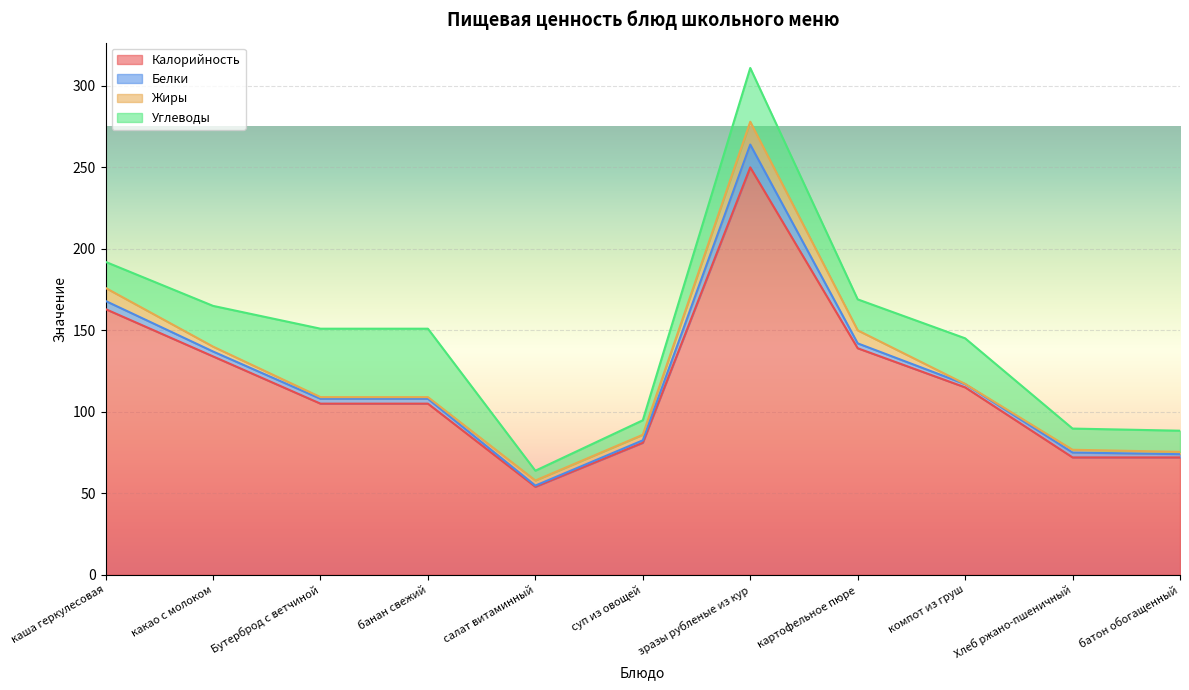

Which series has the largest range (max minus min)?

Калорийность